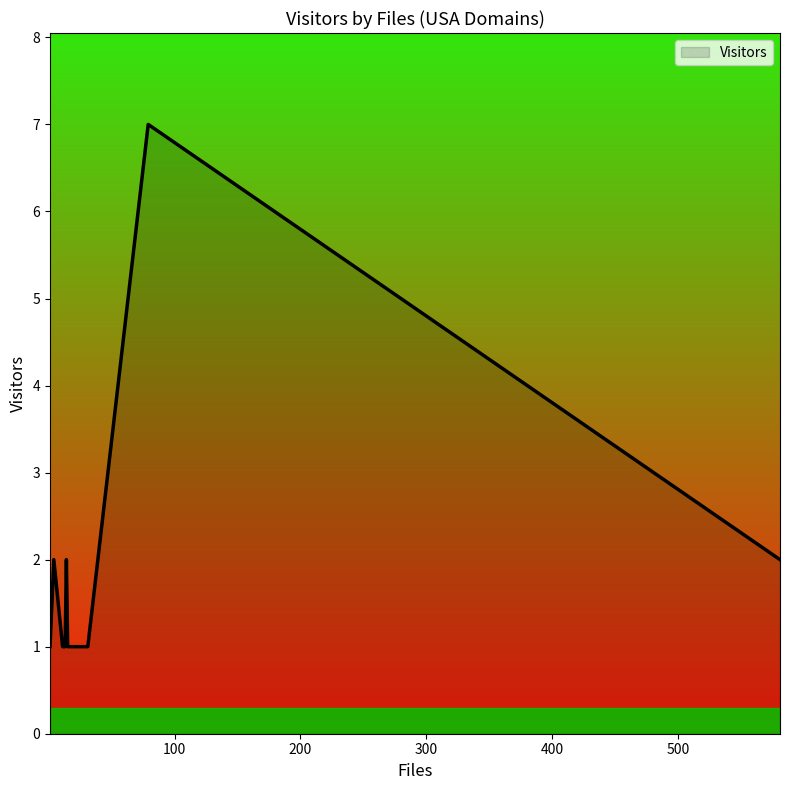

The chart shows a value of 2 at umn.edu. True or false?

False